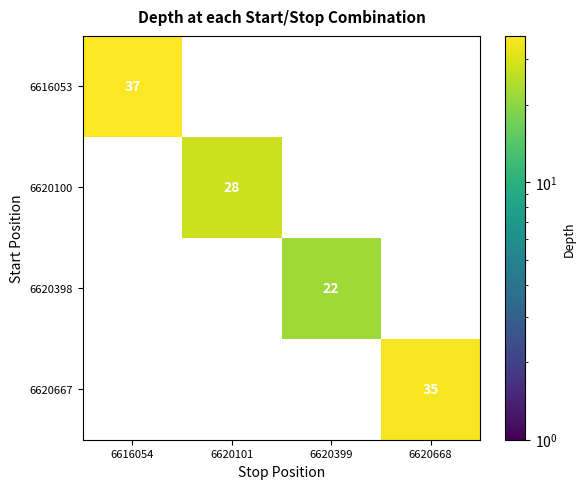

The value of 6620100 at 6620101 is 46. True or false?

False